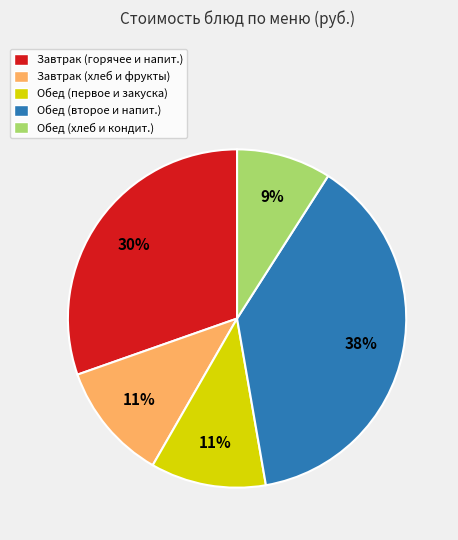

What percentage is the Завтрак (хлеб и фрукты) slice, to the nearest percent?

11%